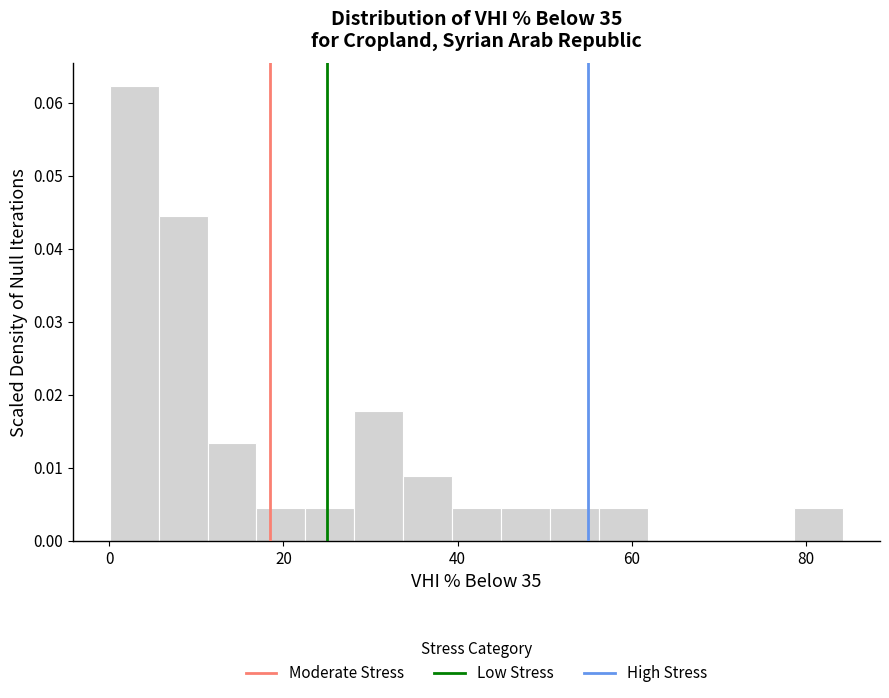

Read against the x-axis, roughly where is the centre of the tallest bar?

2